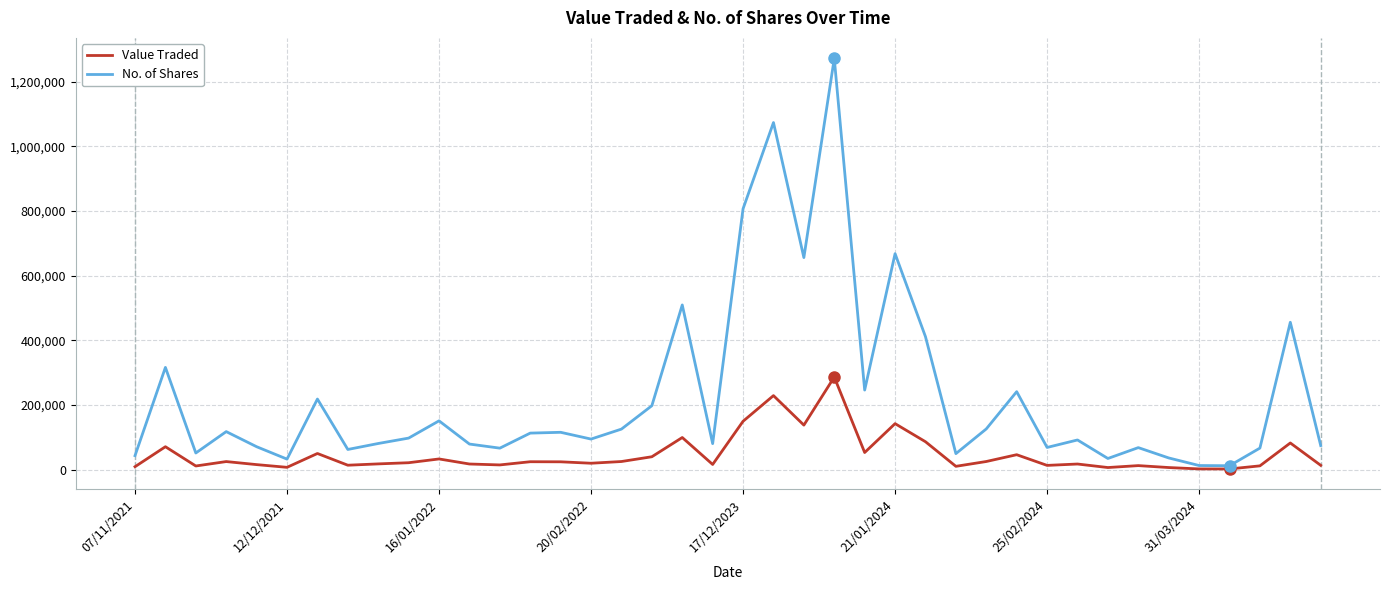

Which series has the largest total across all categories?

No. of Shares